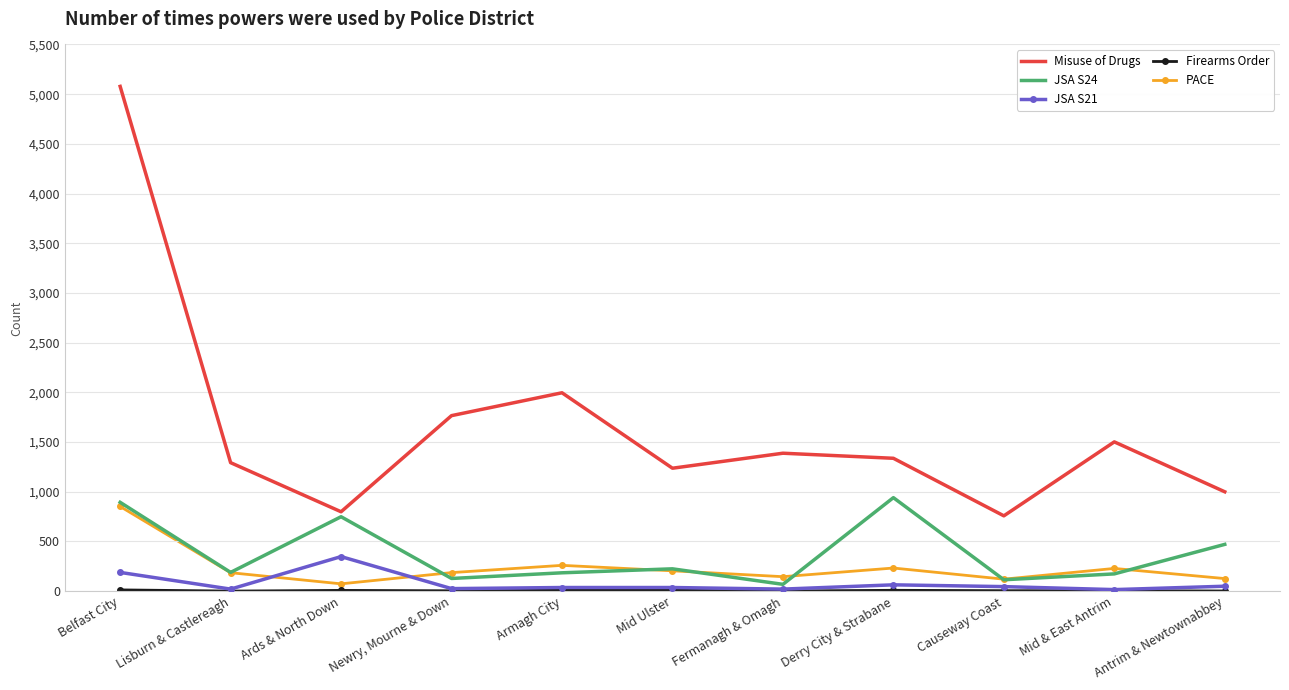

List the labels in order of Misuse of Drugs value, smallest first.

Causeway Coast, Ards & North Down, Antrim & Newtownabbey, Mid Ulster, Lisburn & Castlereagh, Derry City & Strabane, Fermanagh & Omagh, Mid & East Antrim, Newry, Mourne & Down, Armagh City, Belfast City